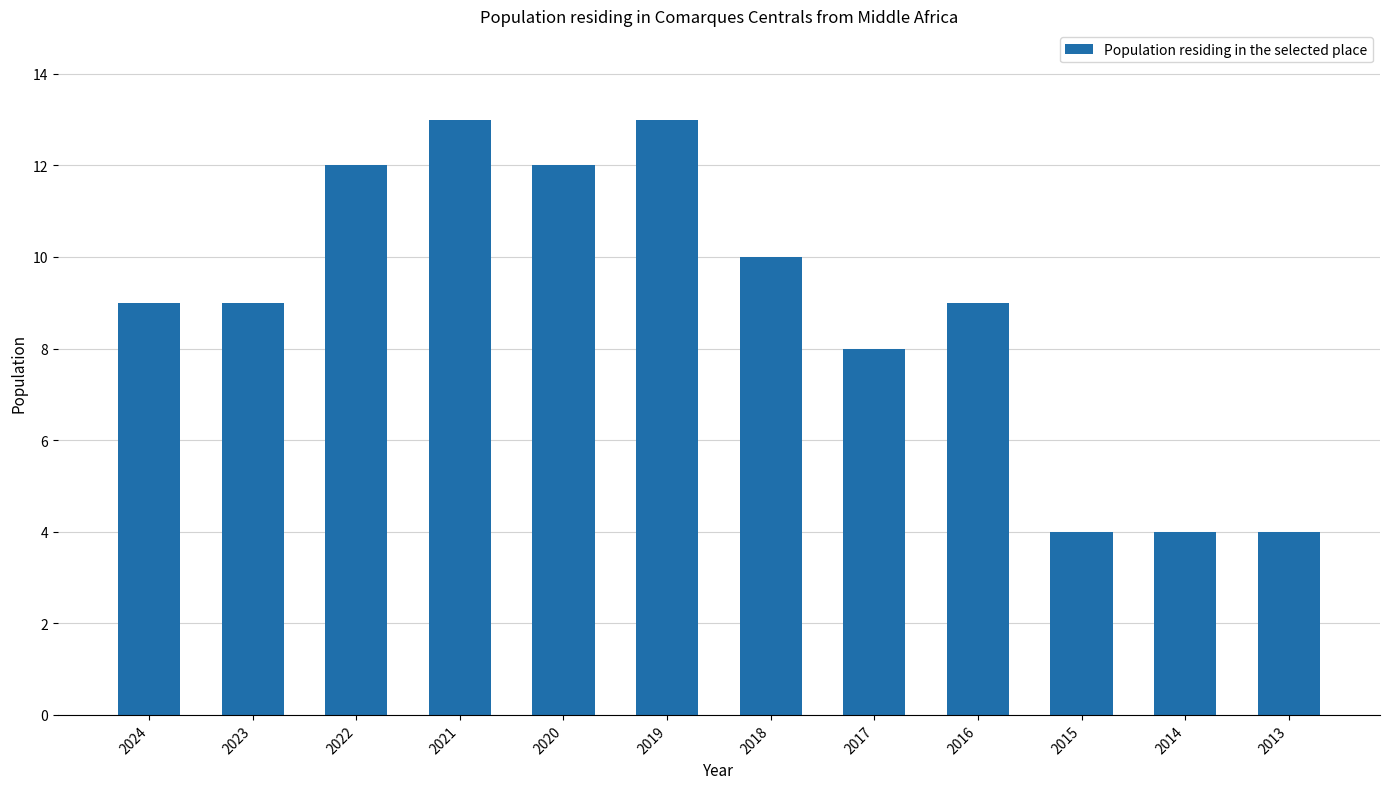

What is the value of the 6th bar from the left?

13